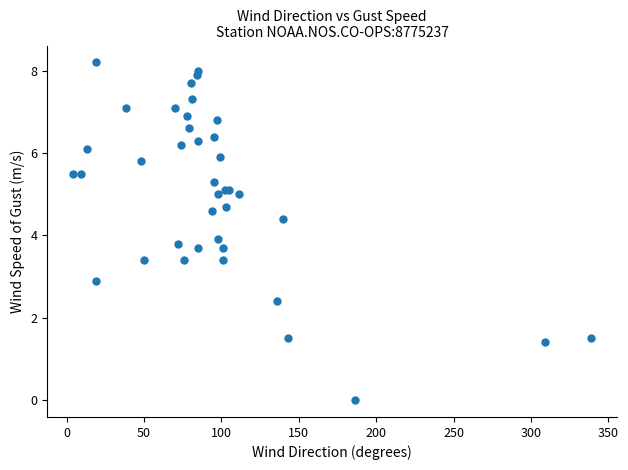

What Y value in the scatter plot is closest to 4?

3.9